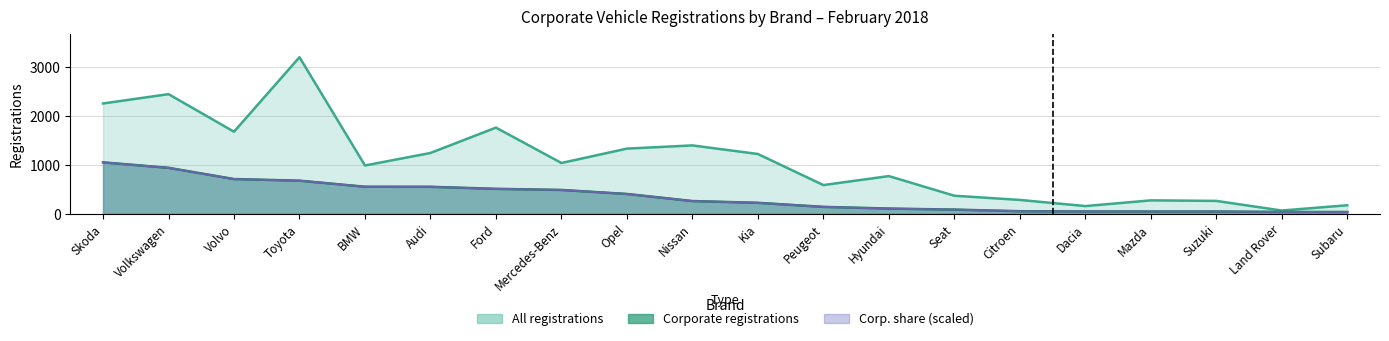

Is it true that Corporate registrations equals 189 at Toyota?

False